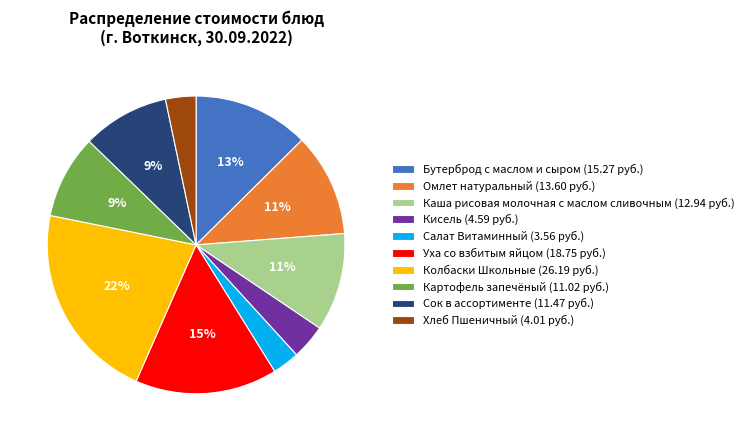

Is there any slice that represents more than half of the pie?

No